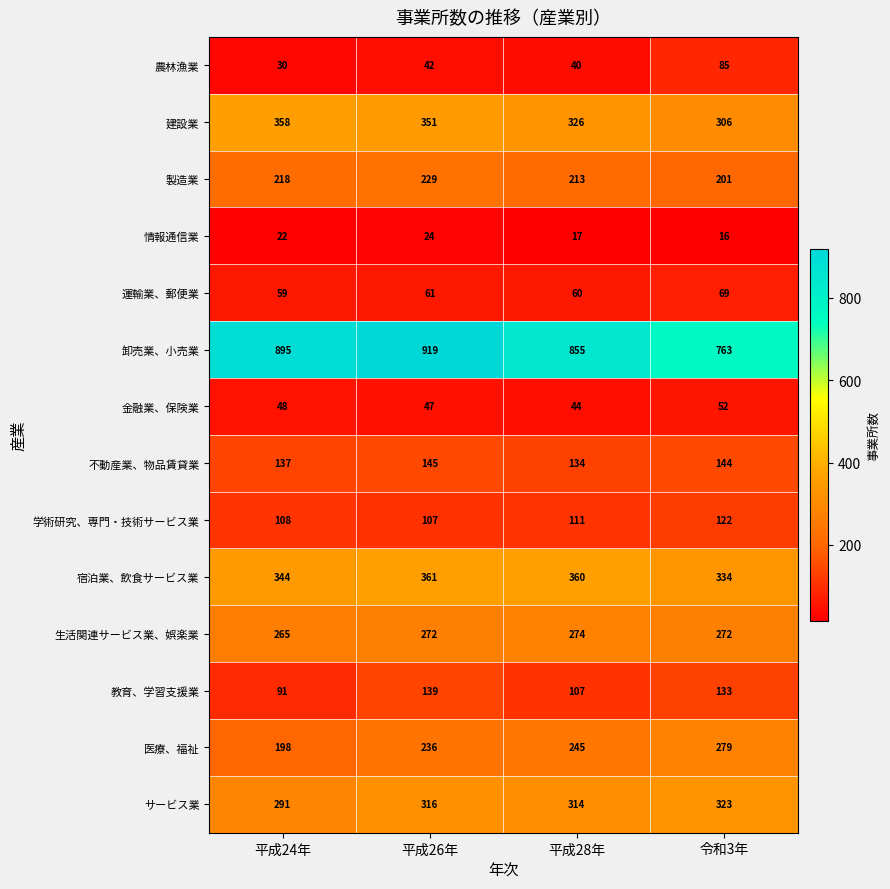

Between 平成26年 and 令和3年, which series saw the biggest shift?

卸売業、小売業